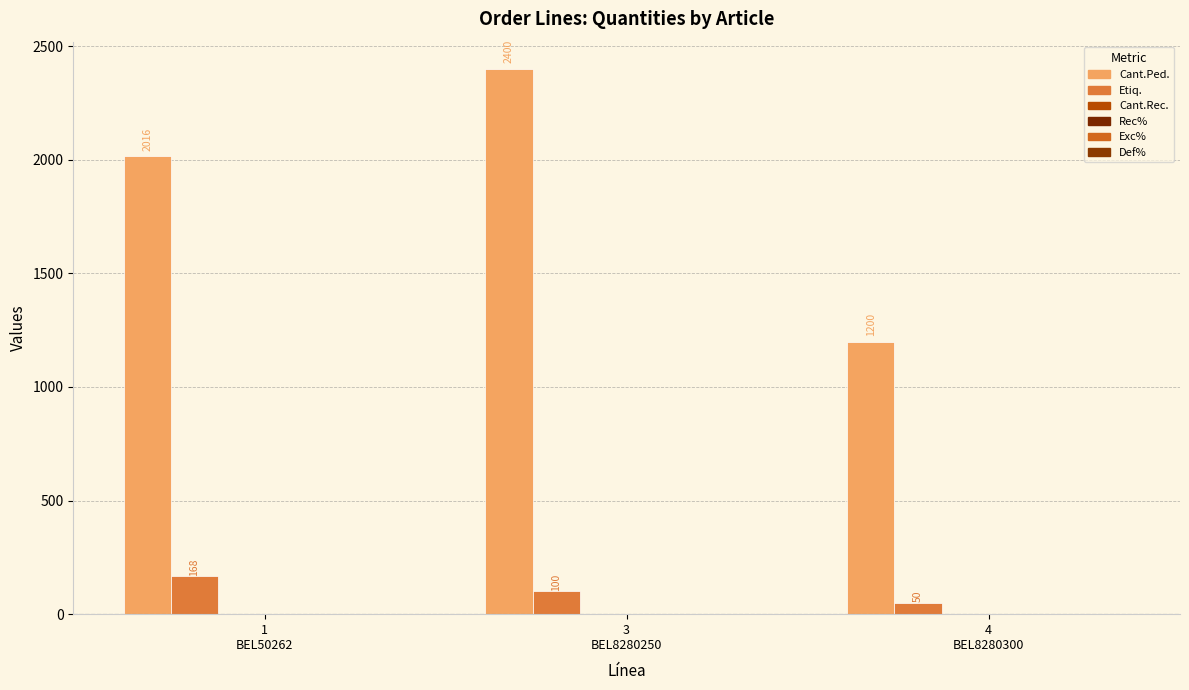

How many data points in Etiq. are less than 100?

1